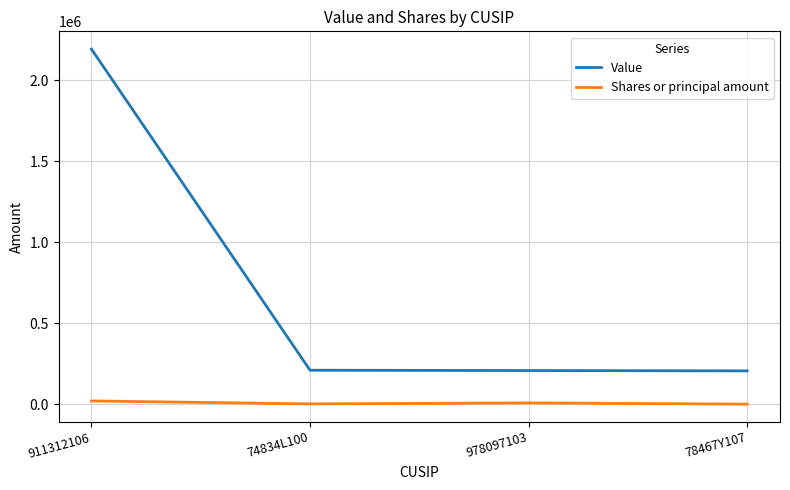

At how many categories does at least one series exceed 109368?

4